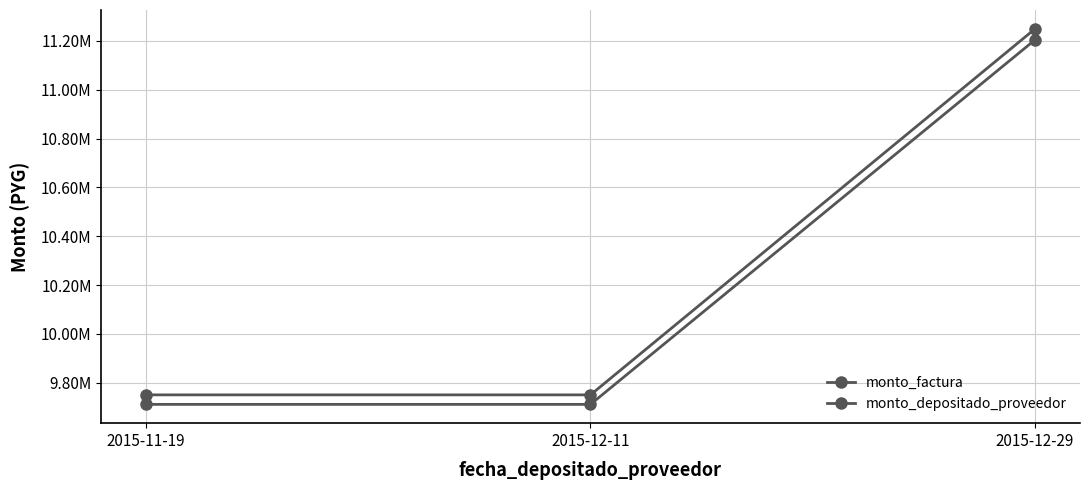

Reading right to left, extract all data points from this chart.

monto_factura: 2015-12-29=11250000	2015-12-11=9750000	2015-11-19=9750000
monto_depositado_proveedor: 2015-12-29=11205000	2015-12-11=9711000	2015-11-19=9711000